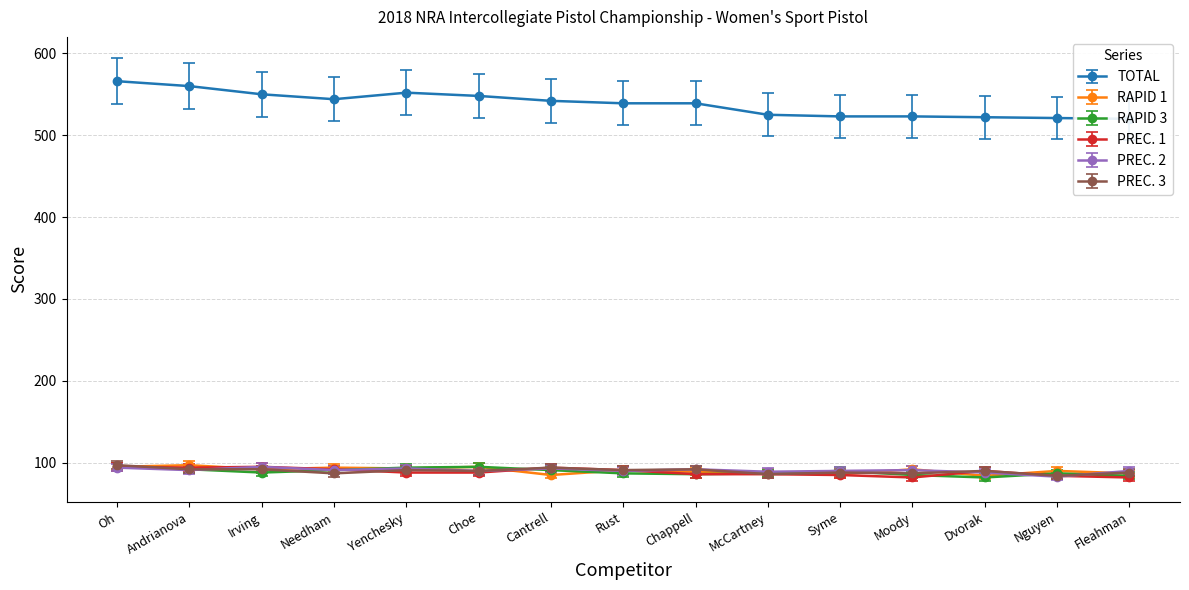

Which series has the largest total across all categories?

TOTAL